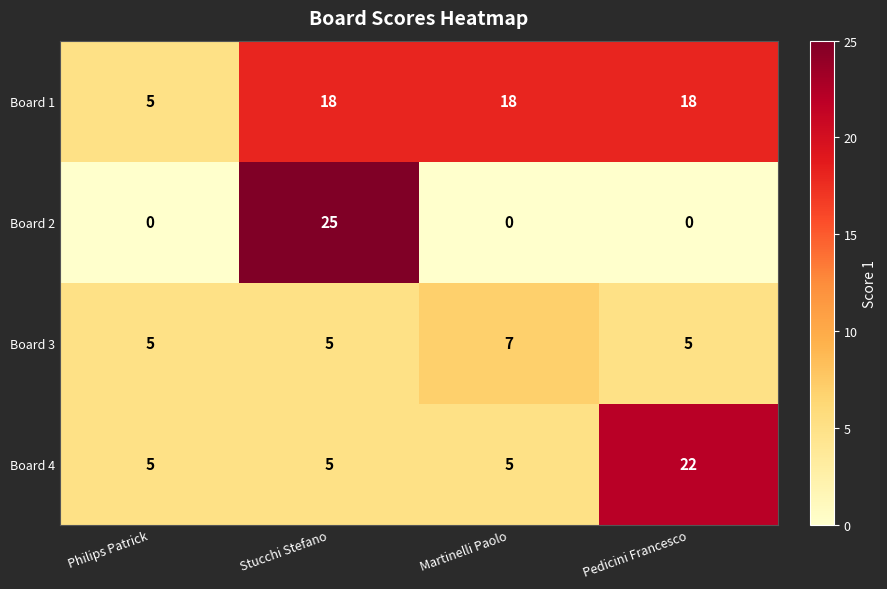

What is the average value of the Board 4 series?

9